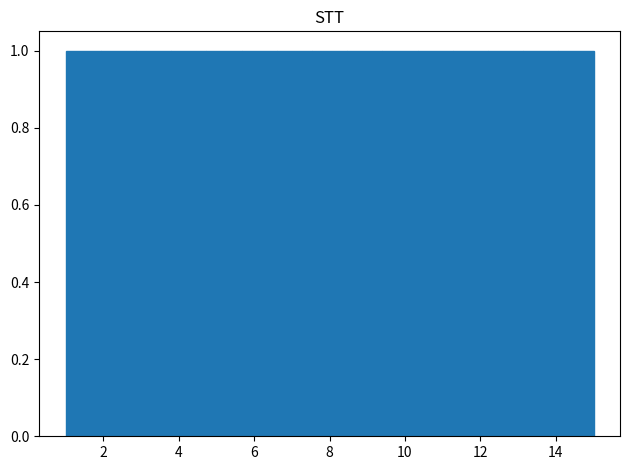

Reading left to right, transcribe this chart: for each bar, give the range it covers on the x-axis and its height. Neither the bar edges nor the heights are printed on the chart, so give them approximately, as read against the axes.

1.0 to 2.0: 1
2.0 to 2.8: 1
2.8 to 3.8: 1
3.8 to 4.8: 1
4.8 to 5.6: 1
5.6 to 6.6: 1
6.6 to 7.6: 1
7.6 to 8.4: 1
8.4 to 9.4: 1
9.4 to 10.4: 1
10.4 to 11.2: 1
11.2 to 12.2: 1
12.2 to 13.2: 1
13.2 to 14.0: 1
14.0 to 15.0: 1